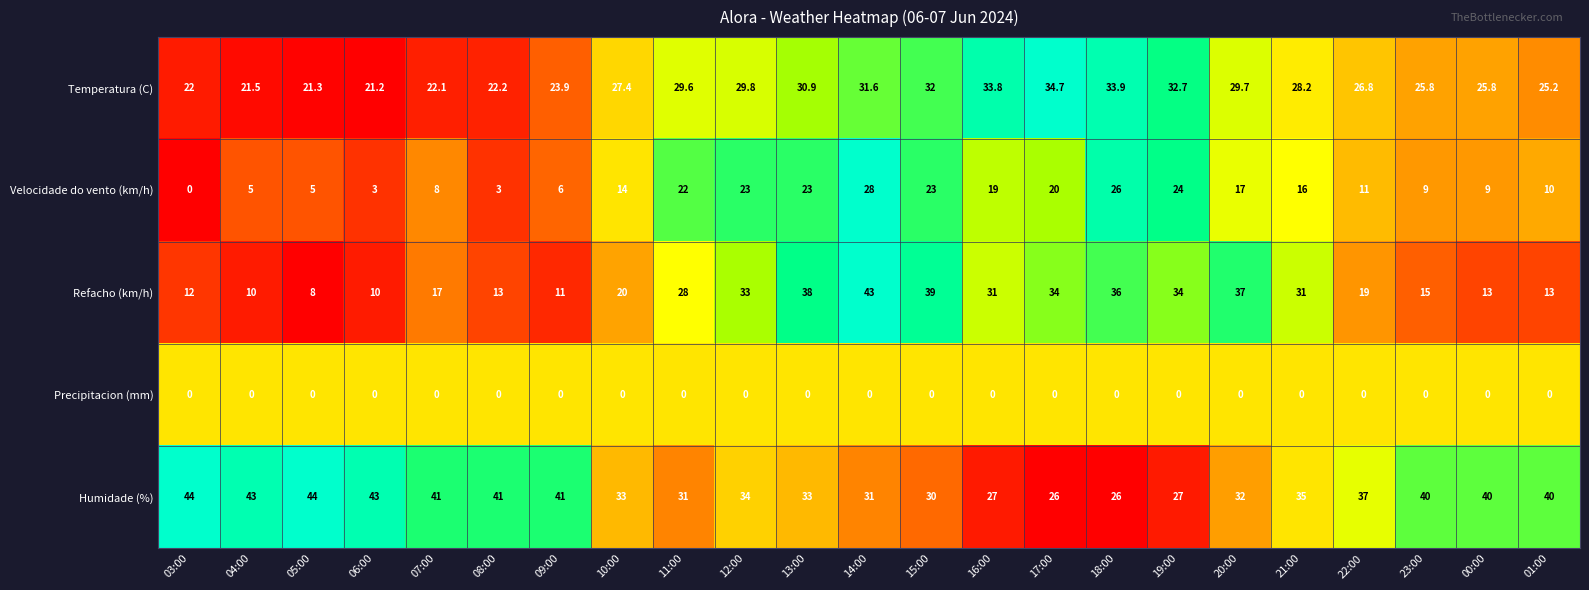

What is the greatest value displayed?

44.0